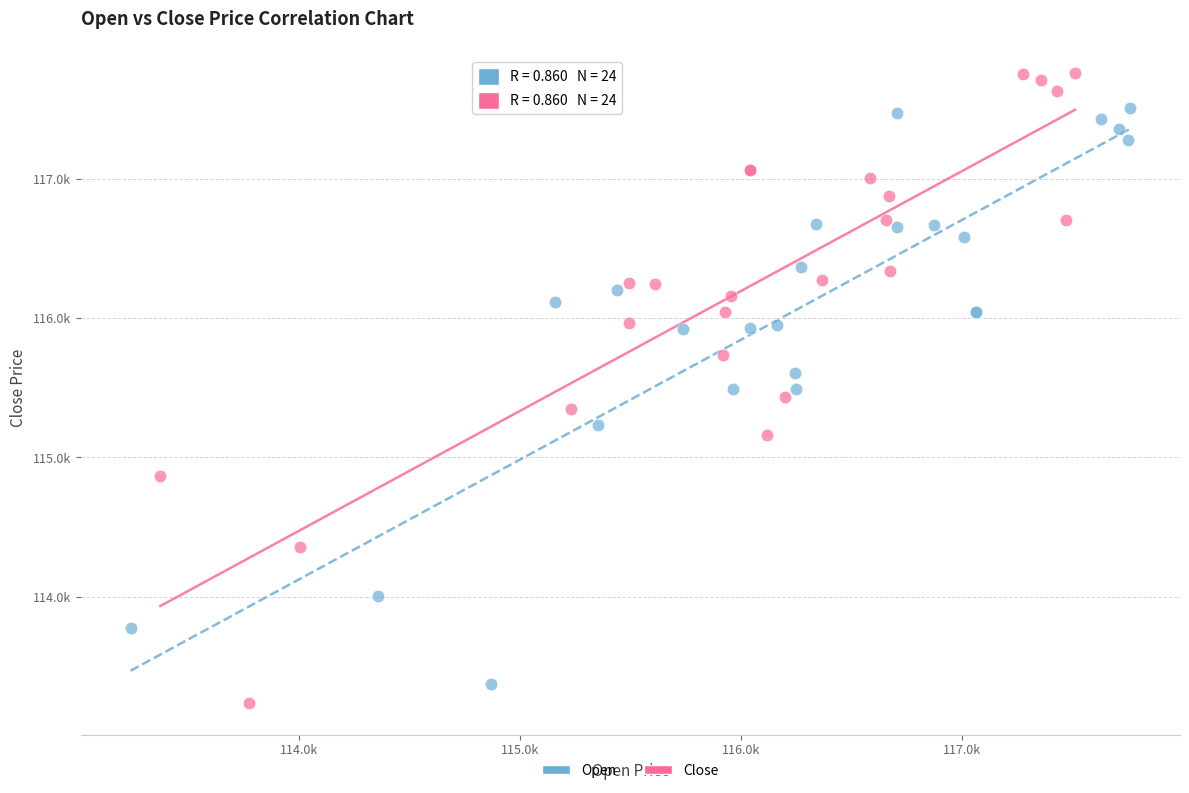

What are all the series names shown in the legend?

Open, Close